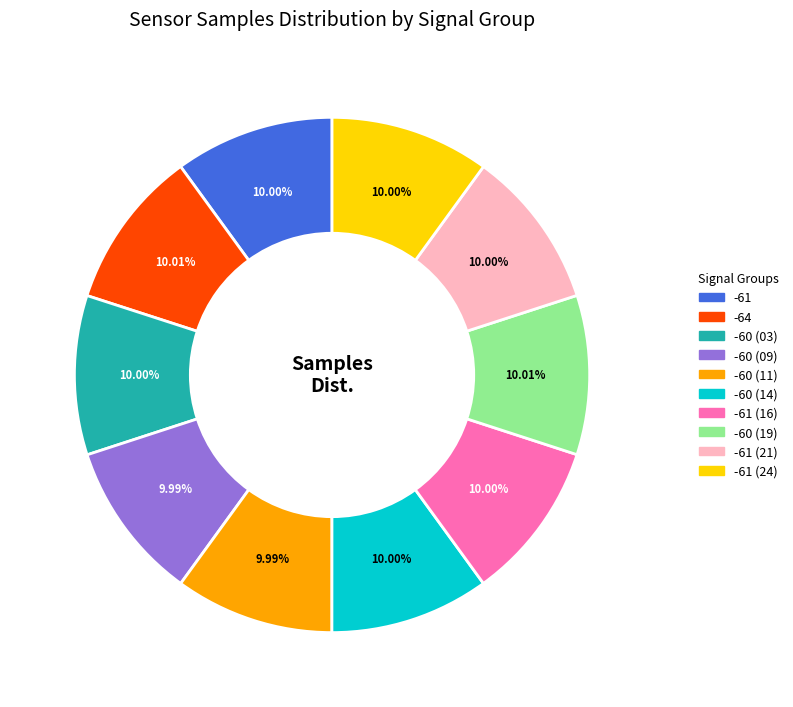

Does any single category account for the majority?

No